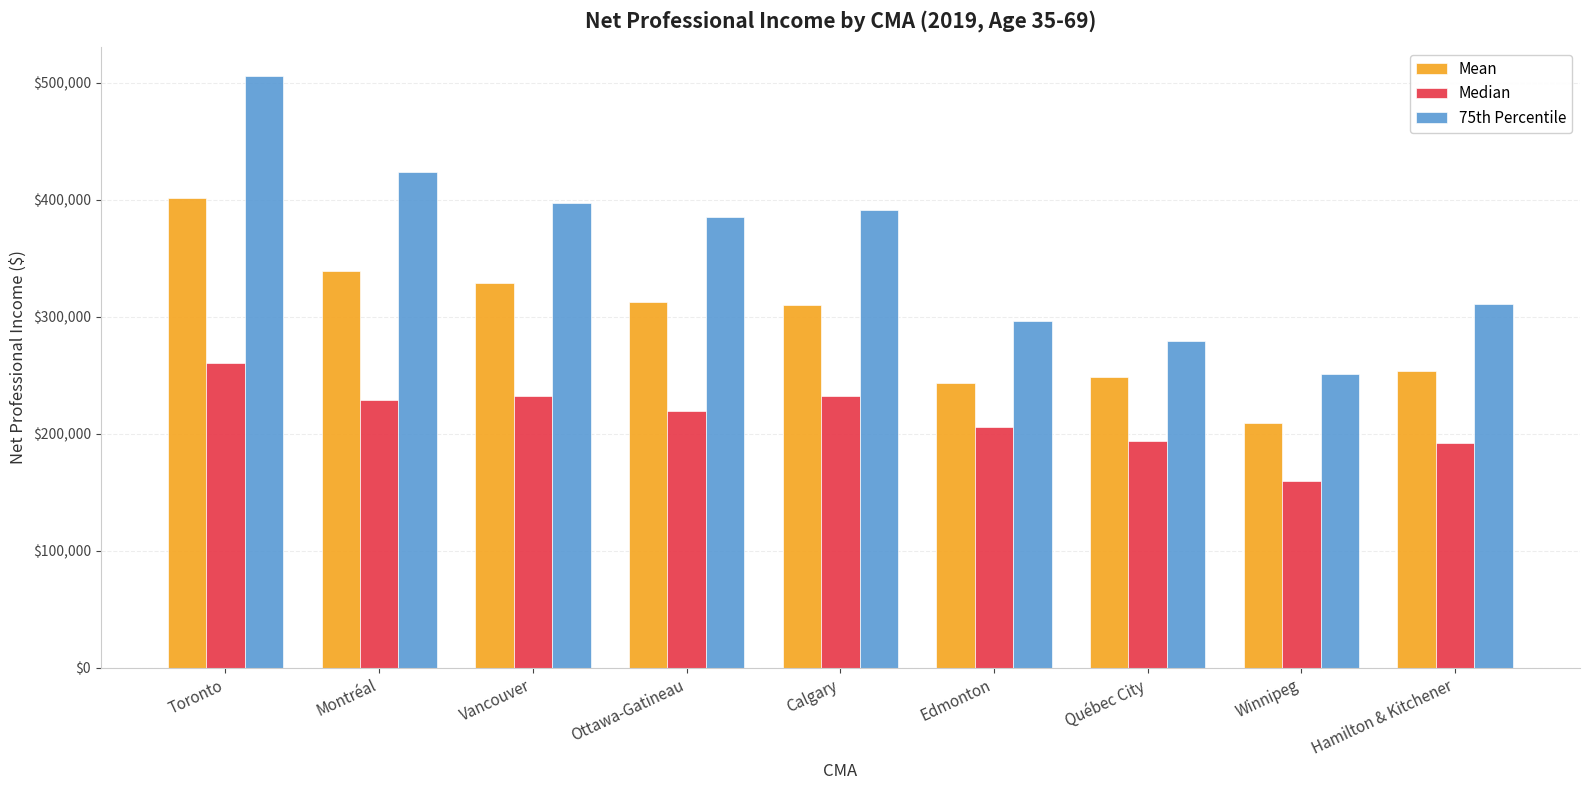

Does the chart contain stacked bars?

No